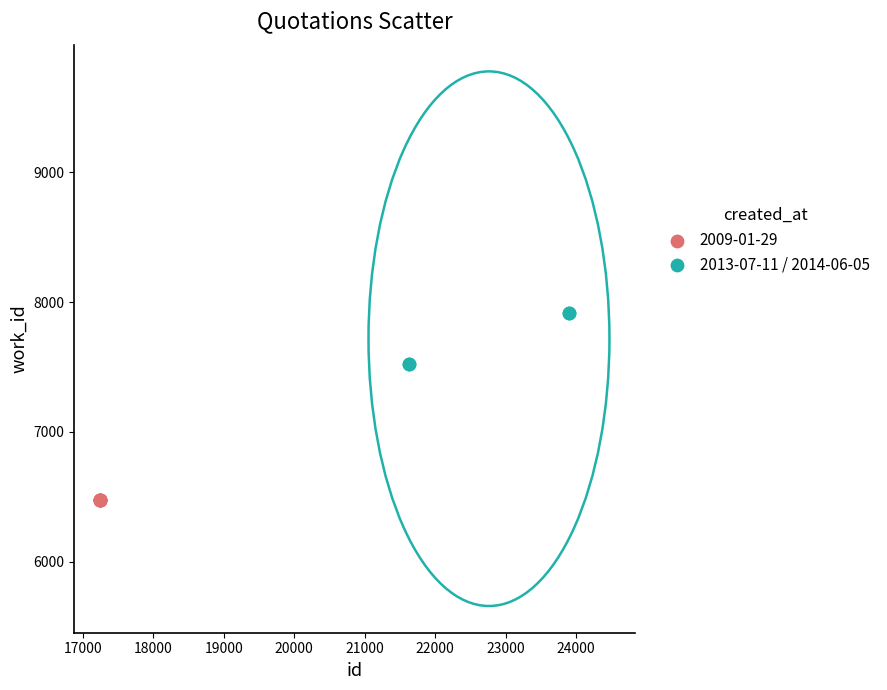

Which series contains the lowest Y value?

2009-01-29